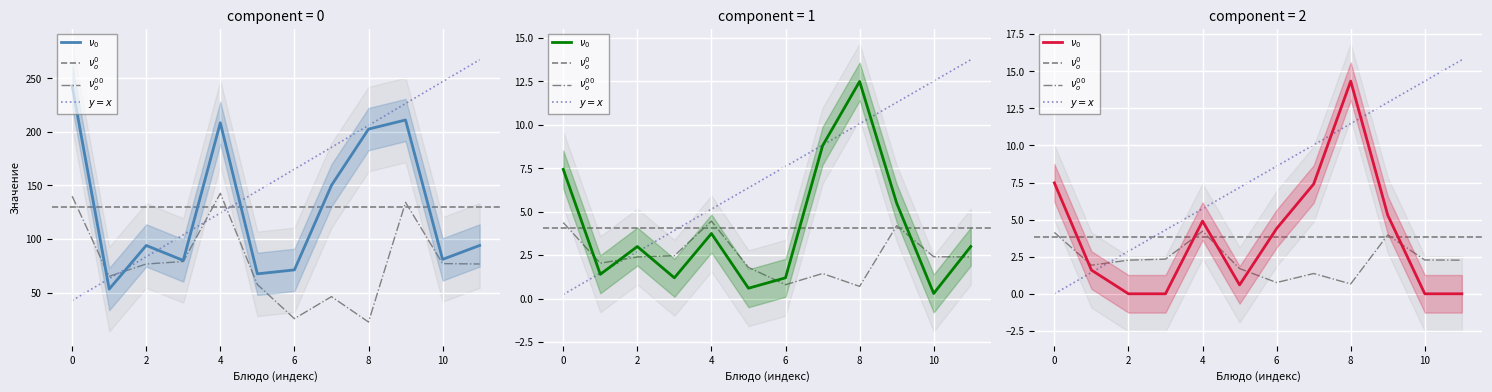

Is this an area chart (filled region under the line)?

No